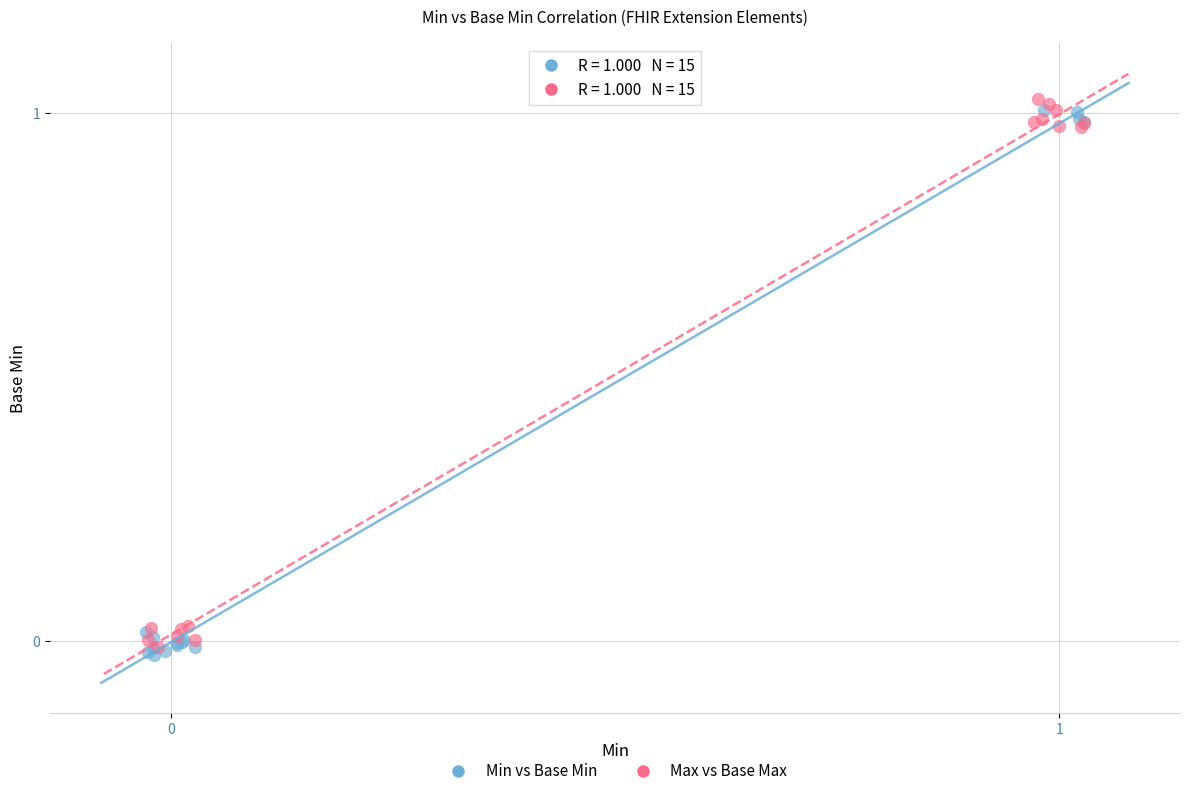

Which series contains the lowest Y value?

Min vs Base Min